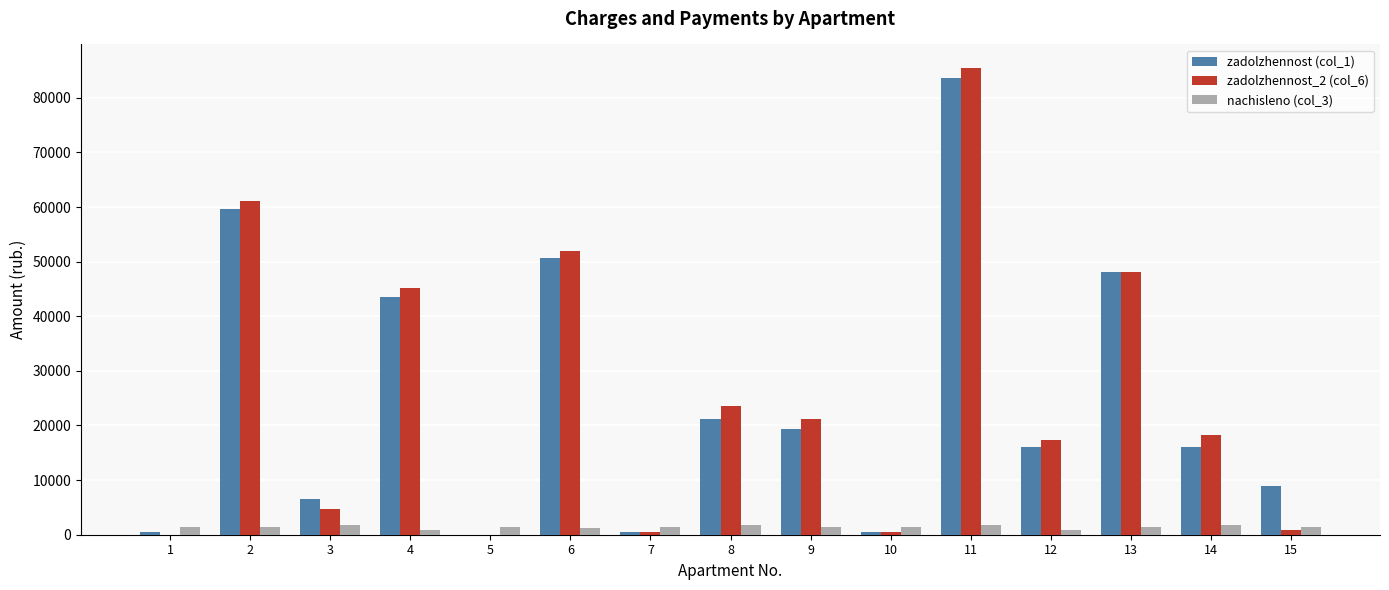

What is the average value of the nachisleno (col_3) series?

1421.1